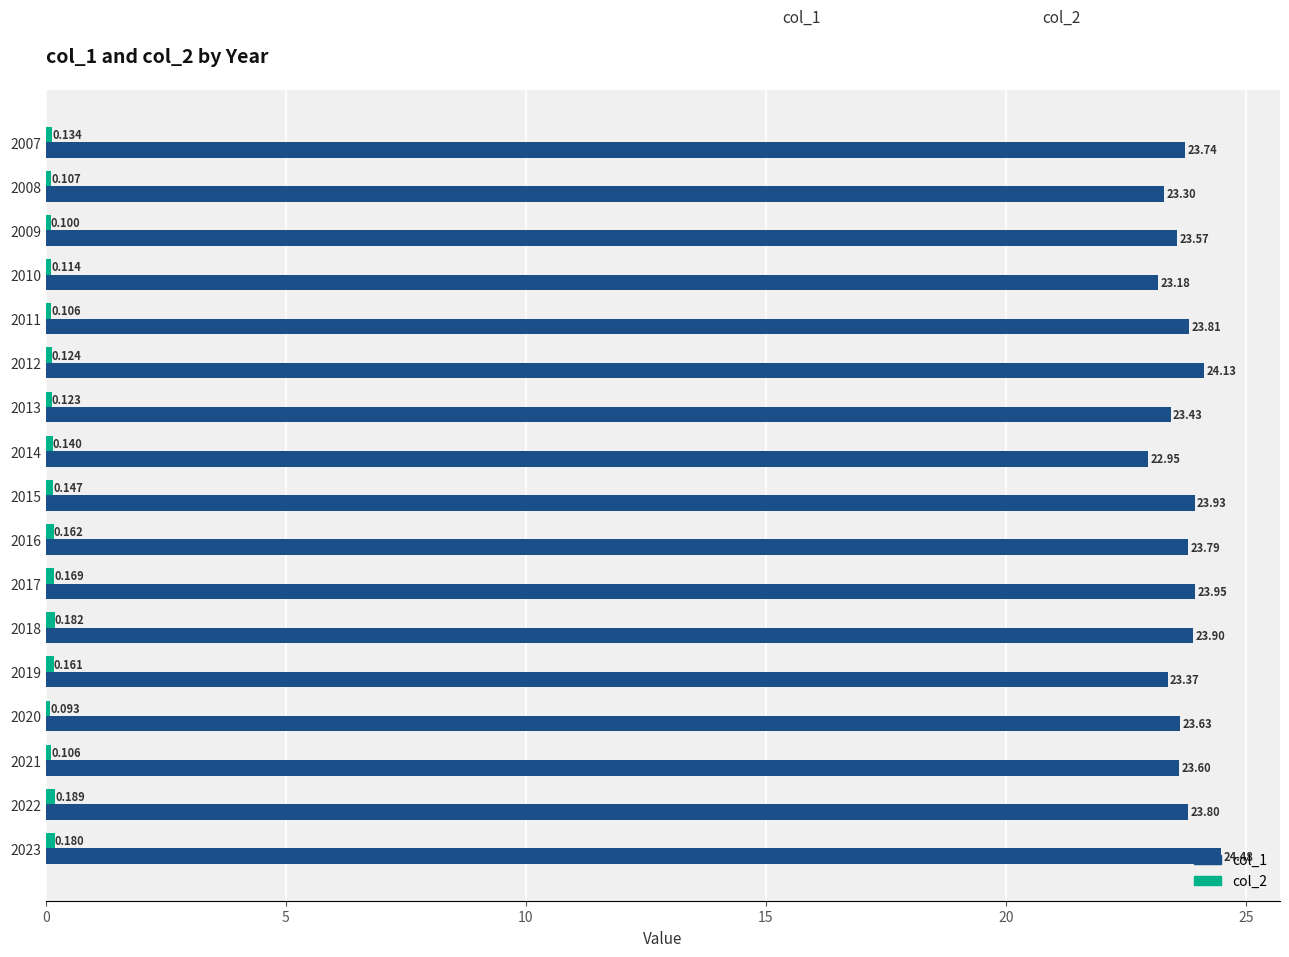

How many distinct data groups are displayed?

2